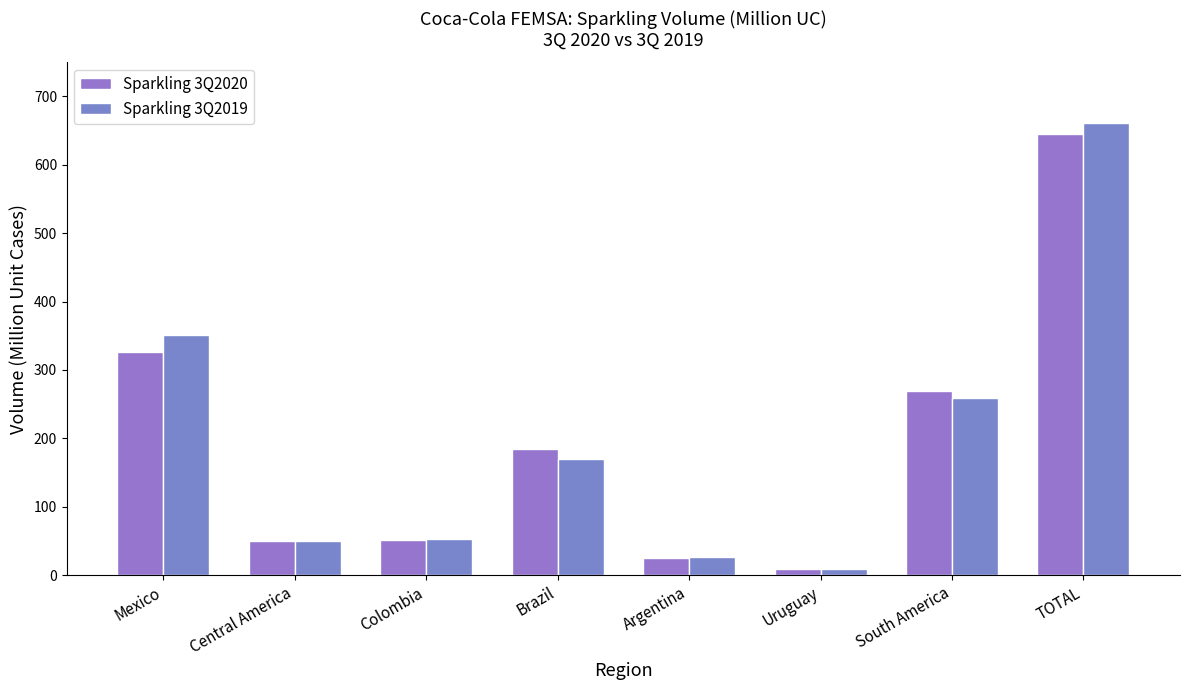

Reading left to right, extract all data points from this chart.

Sparkling 3Q2020: 325.7	50.7	50.9	184.4	25.2	8.7	269.2	645.5
Sparkling 3Q2019: 351.8	50.1	53.4	170.3	26.7	8.5	258.9	660.8